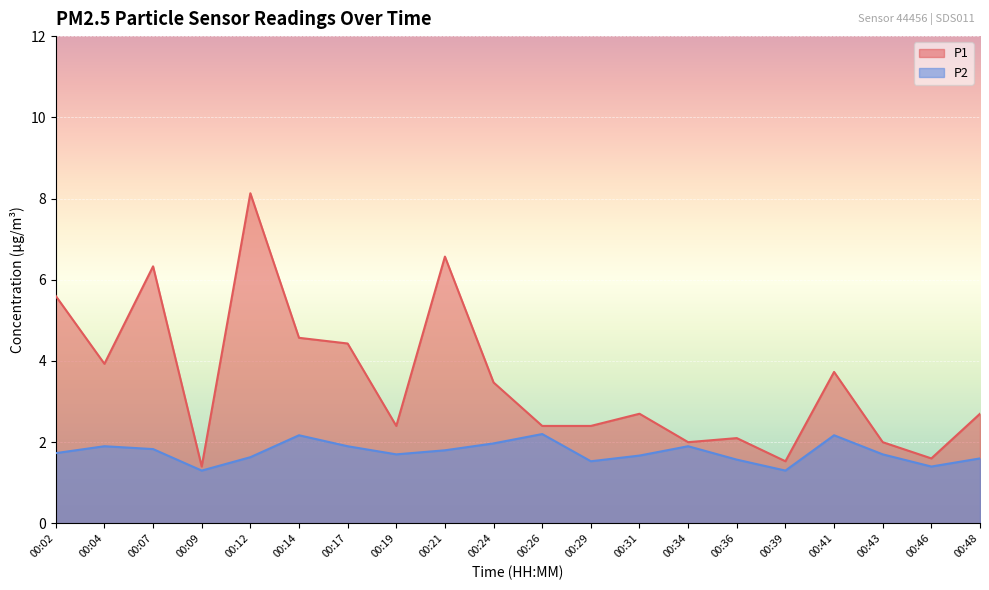

True or false: P1 and P2 cross at least once.

False